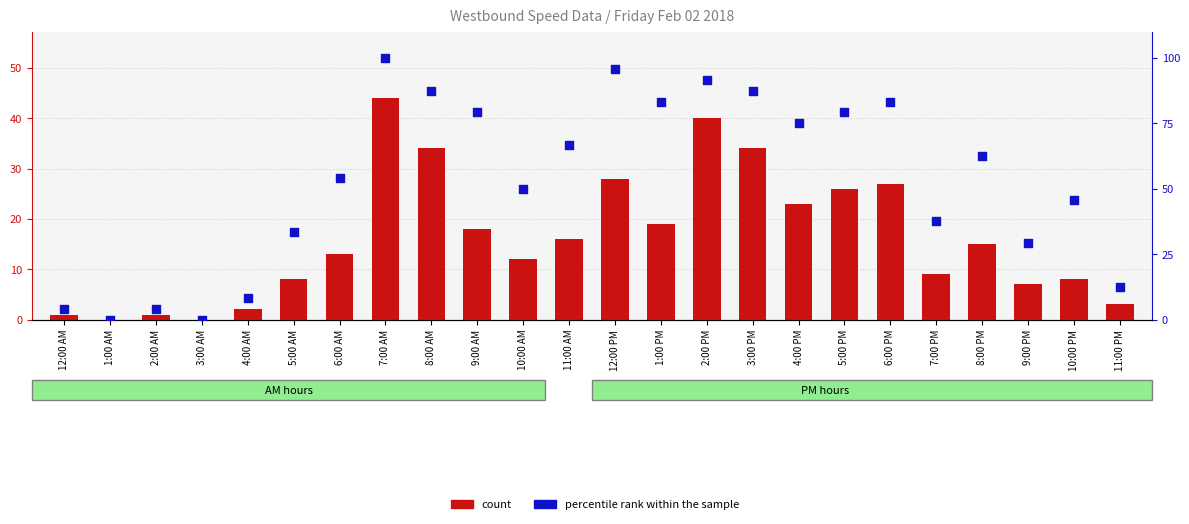

What is the total value across all series at 4:00 AM?

10.3